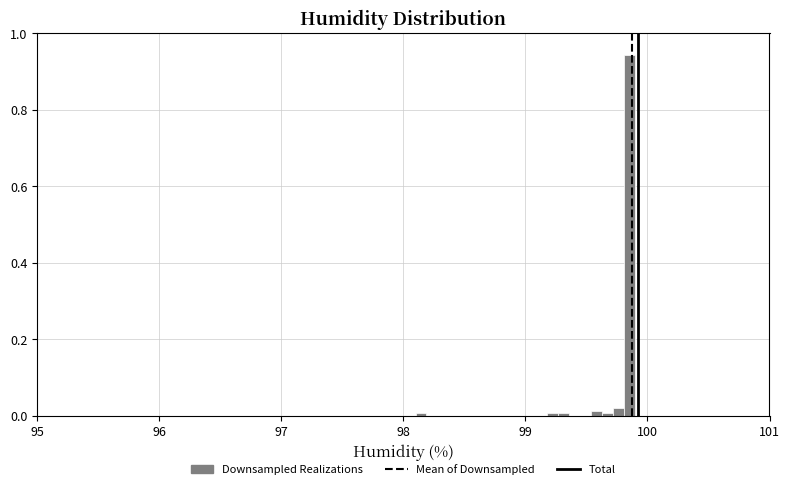

Read against the x-axis, roughly where is the centre of the tallest bar?

99.9